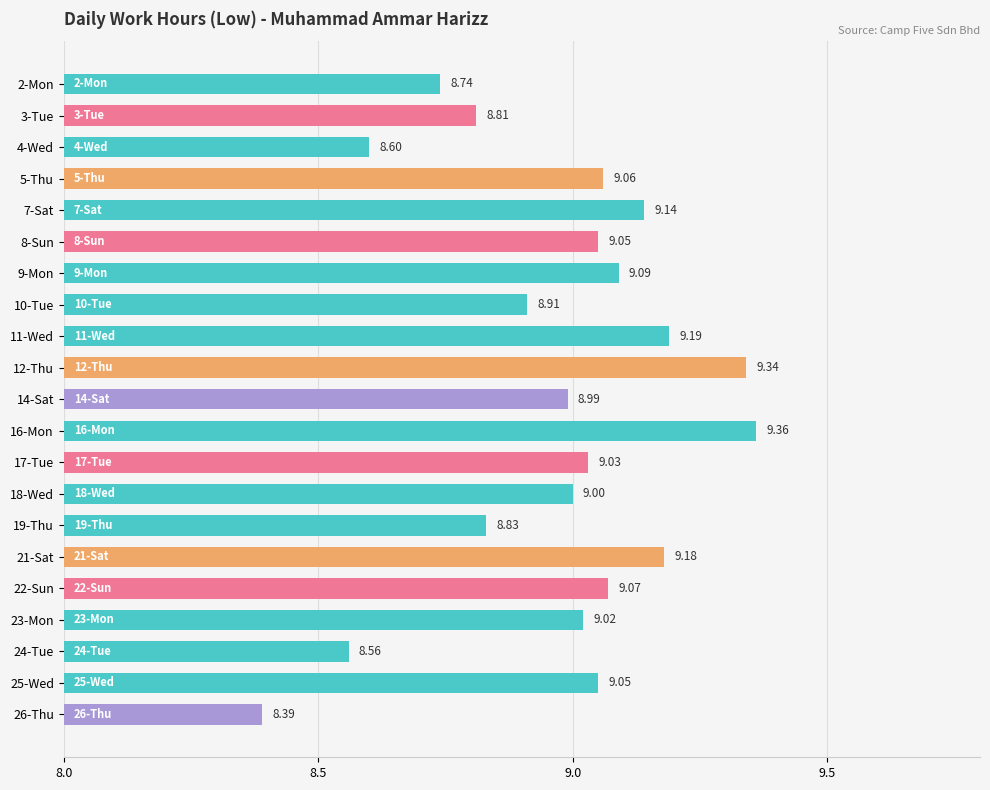

What is the change in value from 2-Mon to 16-Mon?

+0.6